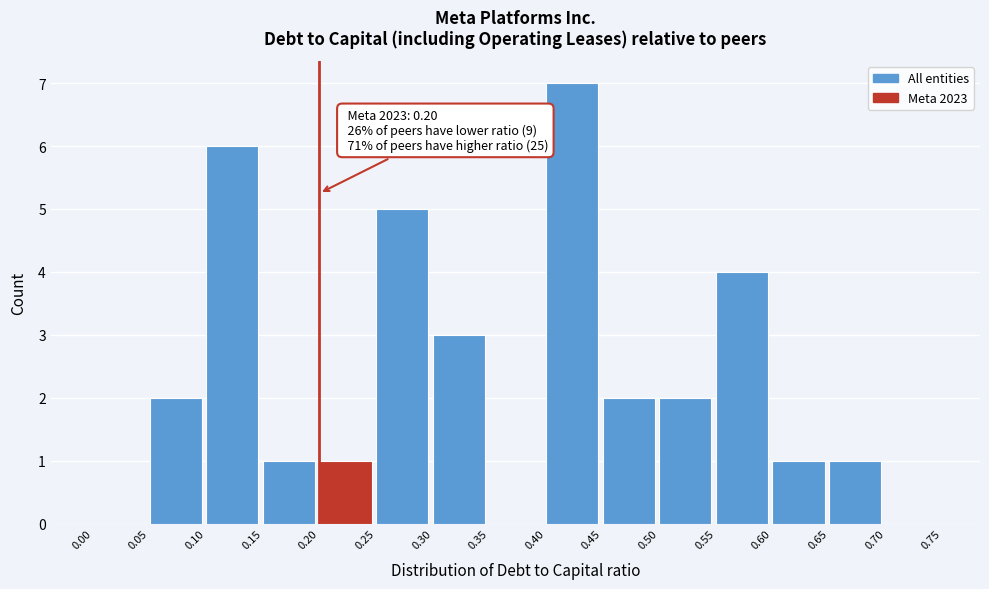

Which range on the x-axis has the tallest bar?

0.40 to 0.45